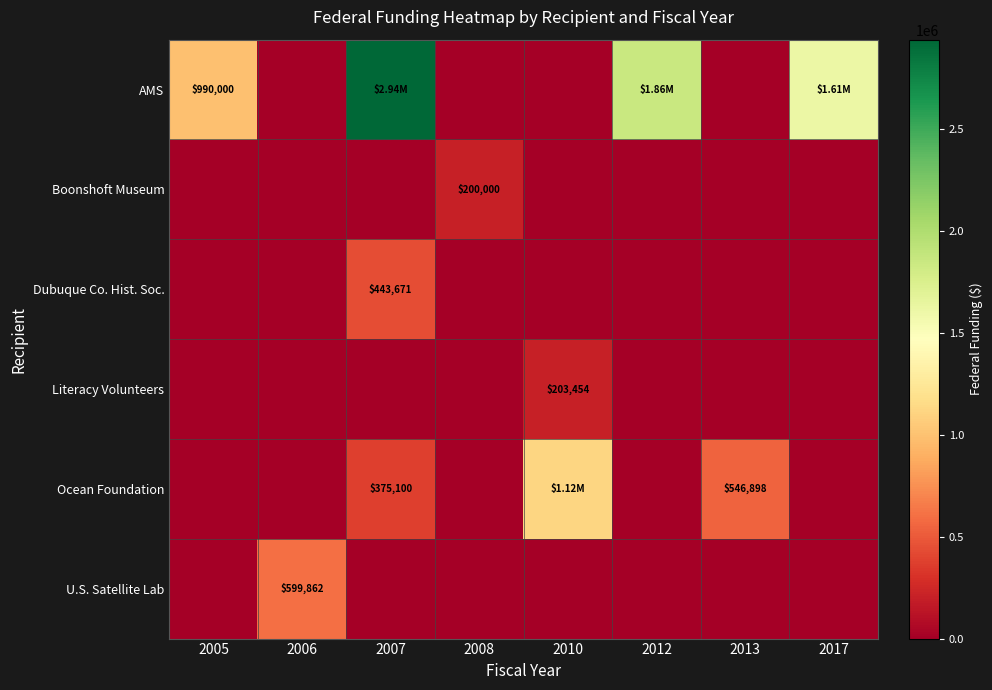

At 2013, list the series in order from largest to smallest.

Ocean Foundation, AMS, Boonshoft Museum, Dubuque Co. Hist. Soc., Literacy Volunteers, U.S. Satellite Lab